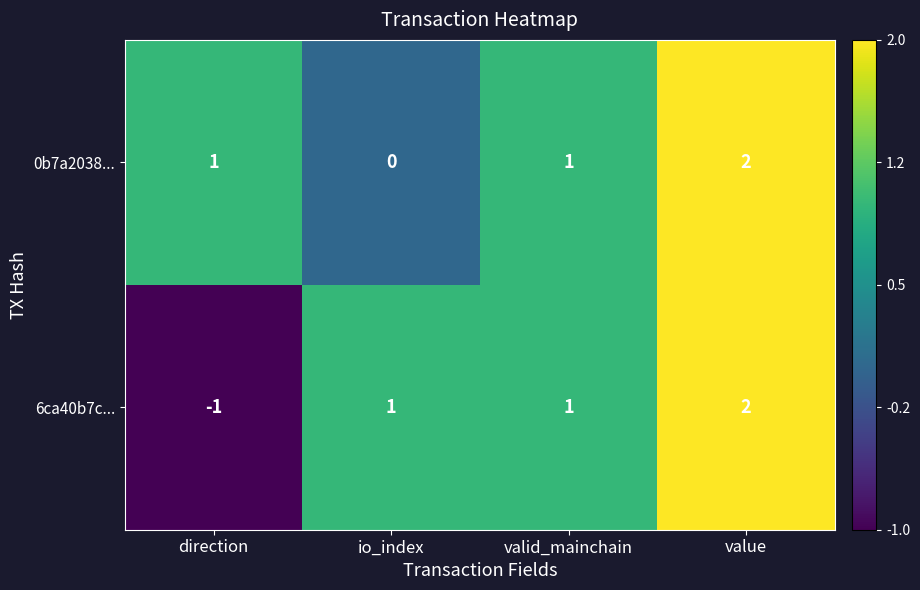

At which label is 6ca40b7c... closest to 0?

direction